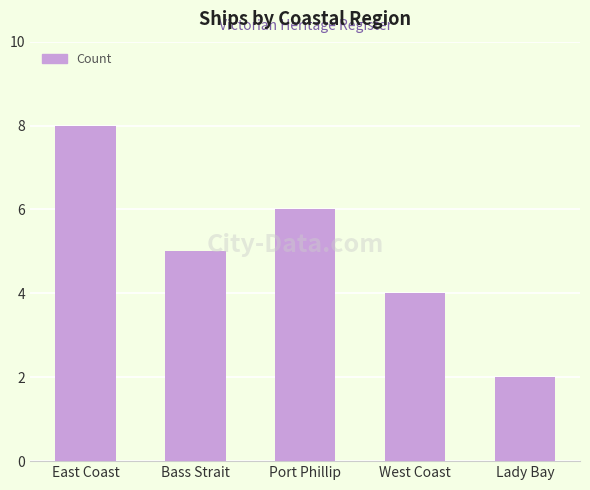

What is the maximum value shown in the chart?

8